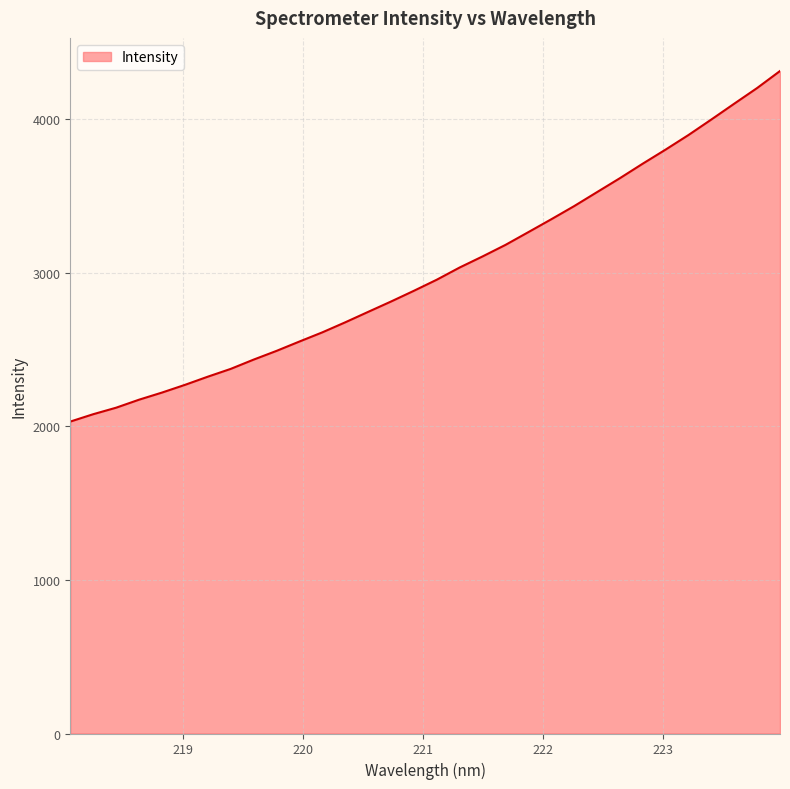

How many lines are shown in the chart?

1